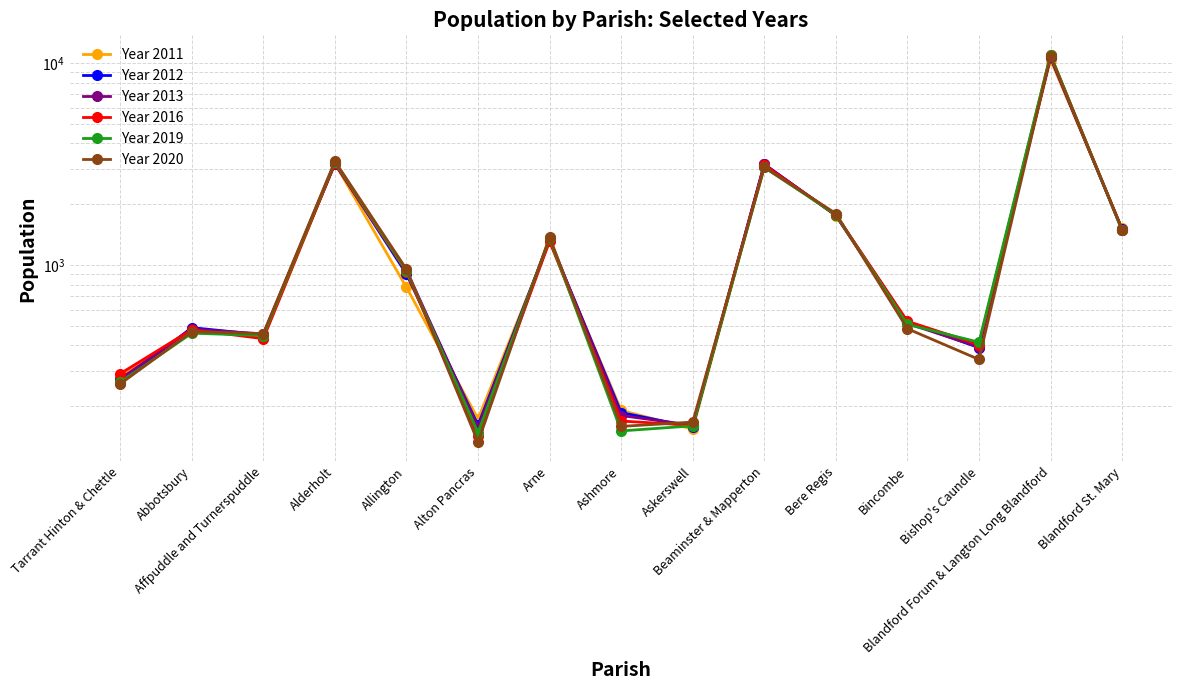

At which label does Year 2011 first exceed 518?

Alderholt